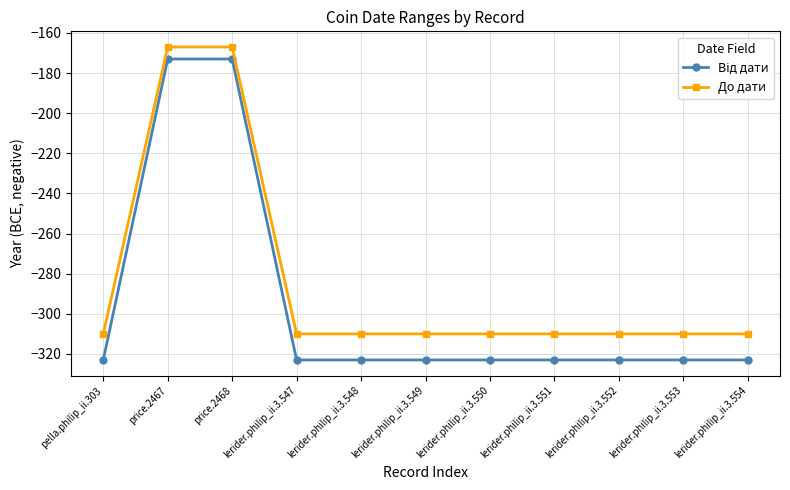

Is it true that До дати equals -310 at lerider.philip_ii.3.553?

True